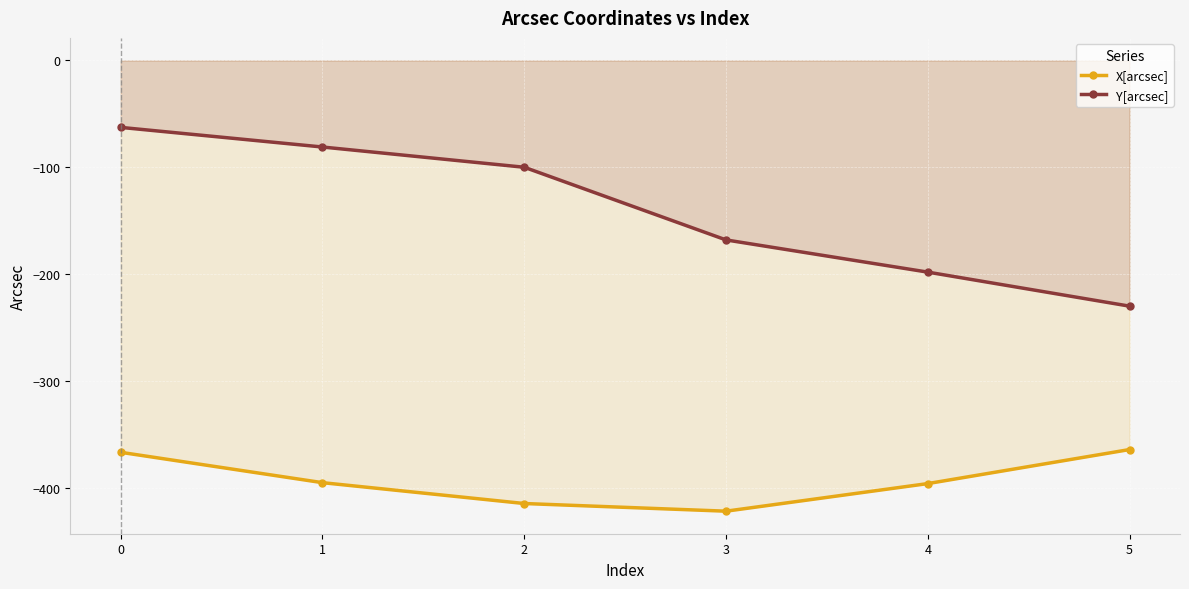

What are all the series names shown in the legend?

X[arcsec], Y[arcsec]